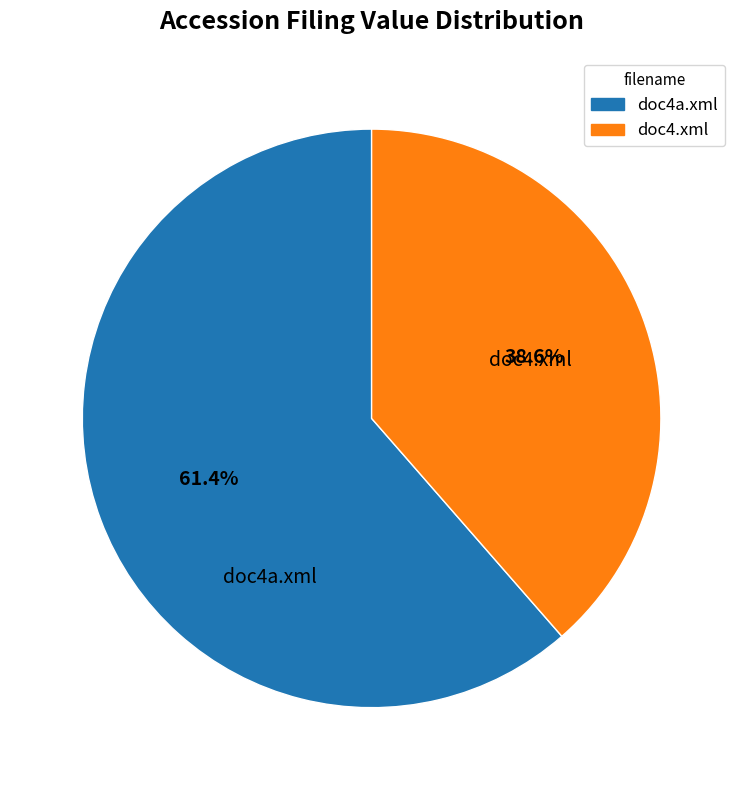

Approximately how many times larger is the value at doc4.xml compared to doc4a.xml?

0.6